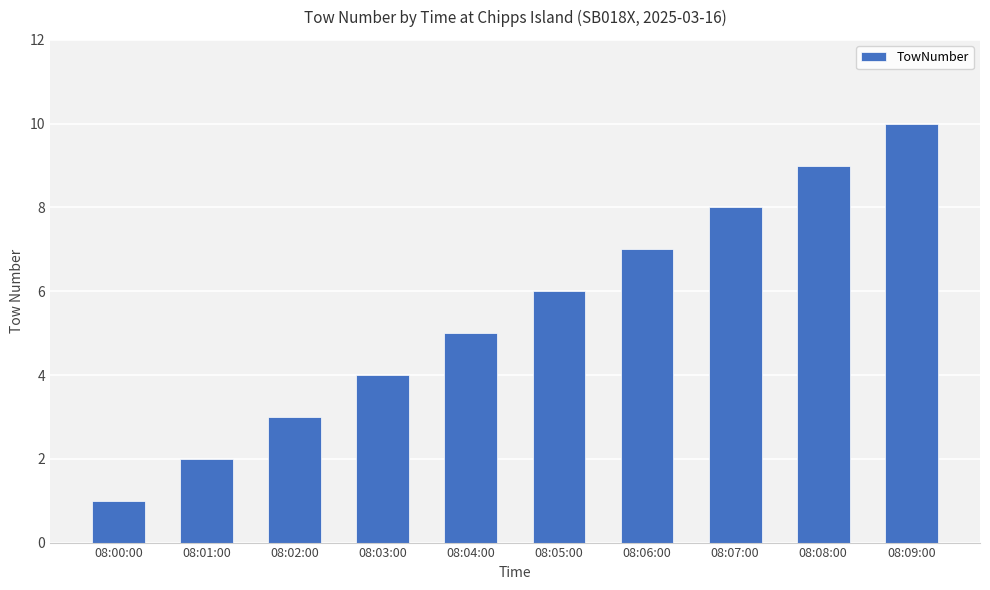

Rank the categories by value from highest to lowest.

08:09:00, 08:08:00, 08:07:00, 08:06:00, 08:05:00, 08:04:00, 08:03:00, 08:02:00, 08:01:00, 08:00:00